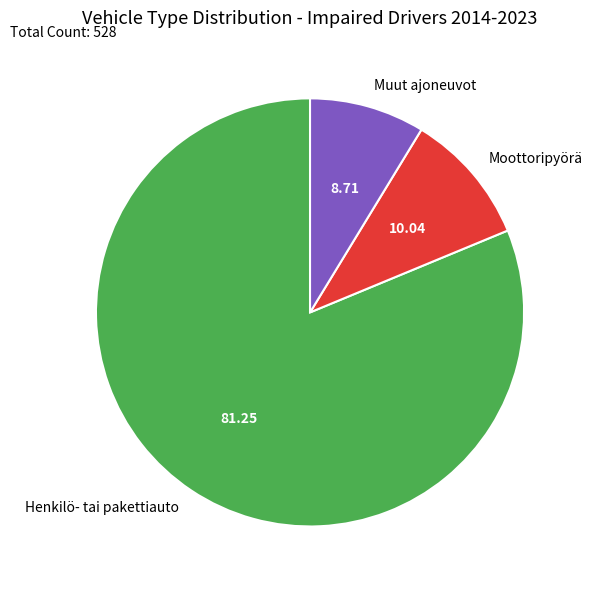

Which slice is the smallest?

Muut ajoneuvot